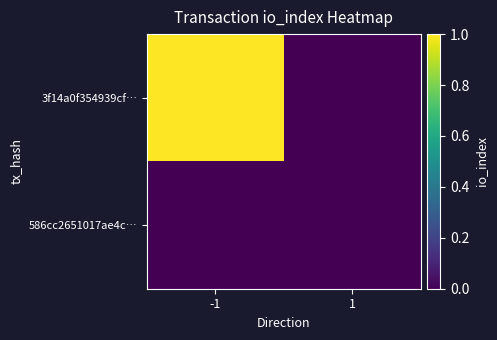

Reading left to right, extract all data points from this chart.

3f14a0f354939cf…: -1=1	1=0
586cc2651017ae4c…: -1=0	1=0